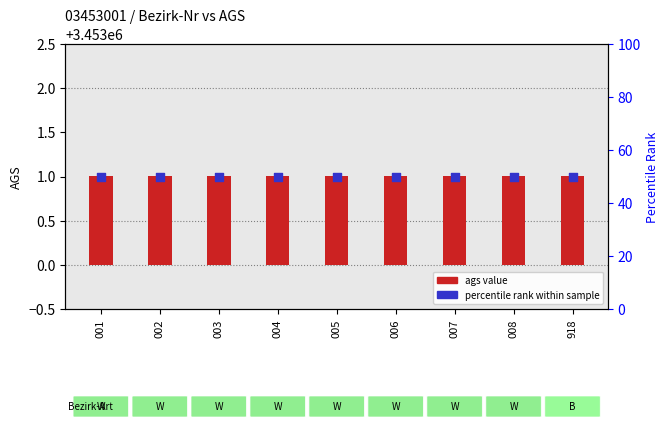

Is the value of ags value at 008 greater than the value of percentile rank at 005?

No